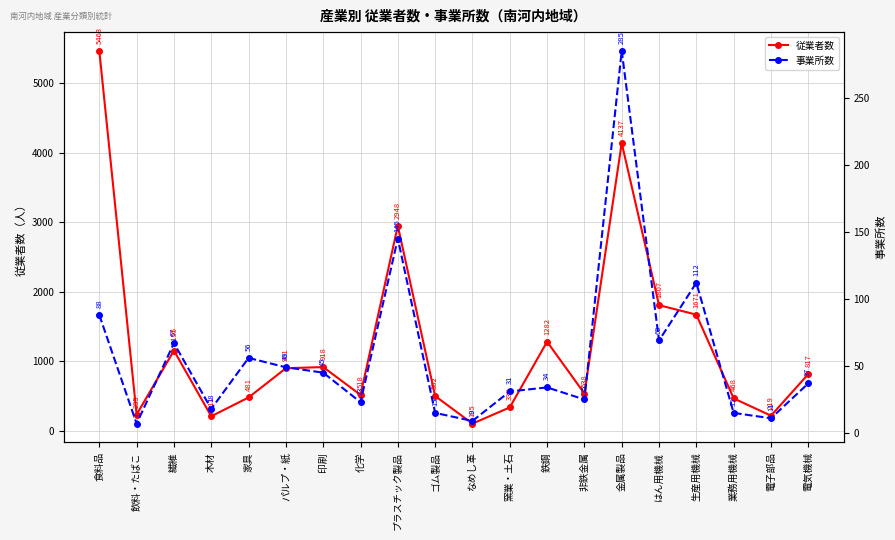

How many interior local valleys does the 従業者数 series have?

6